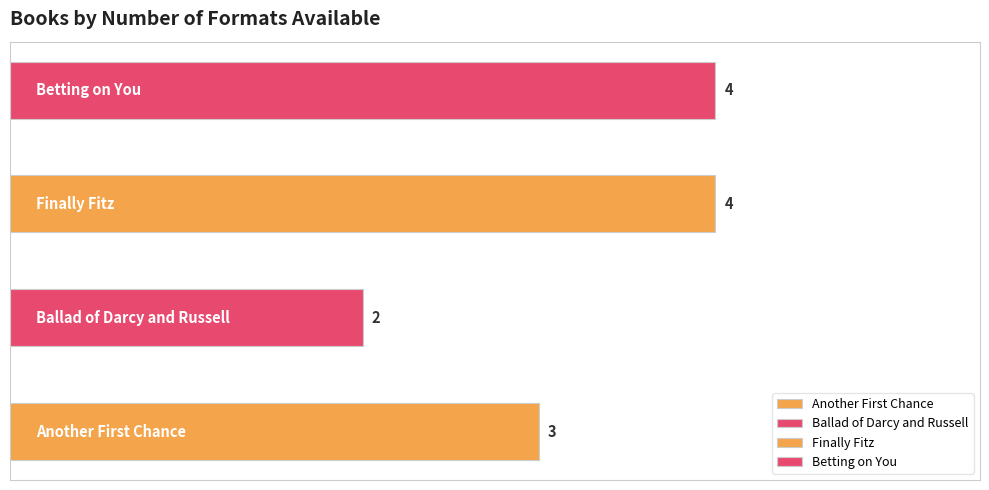

What is the label of the 2nd bar from the right?

Finally Fitz